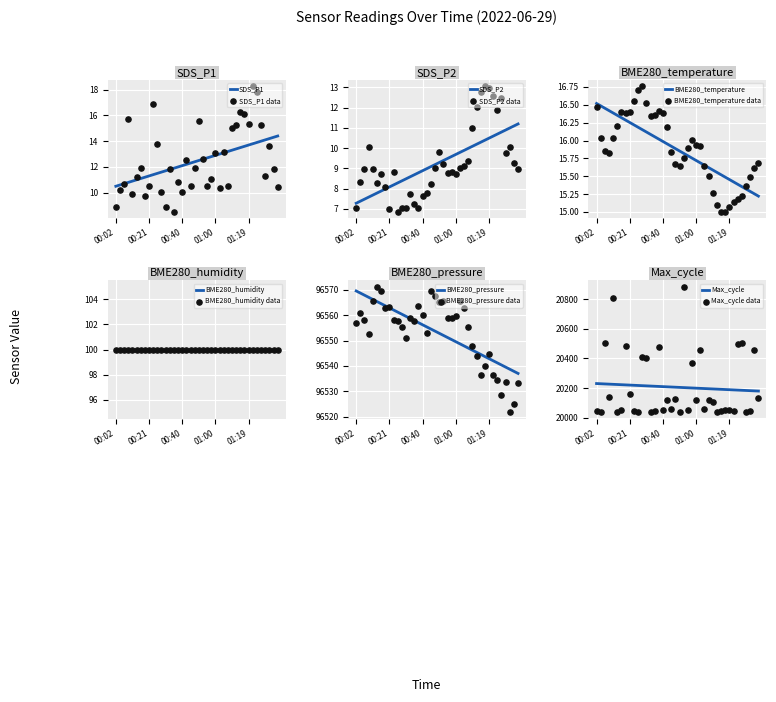

What is the total value across all series at 00:55?

116644.1